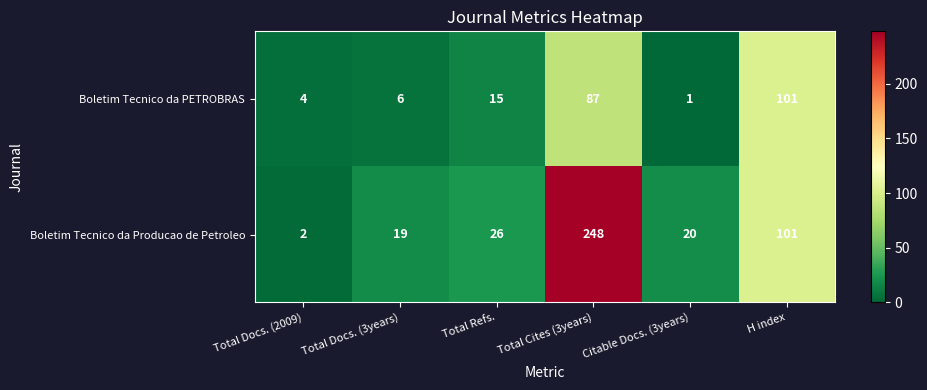

Reading right to left, transcribe all the data shown in this chart.

Boletim Tecnico da PETROBRAS: 101	1	87	15	6	4
Boletim Tecnico da Producao de Petroleo: 101	20	248	26	19	2